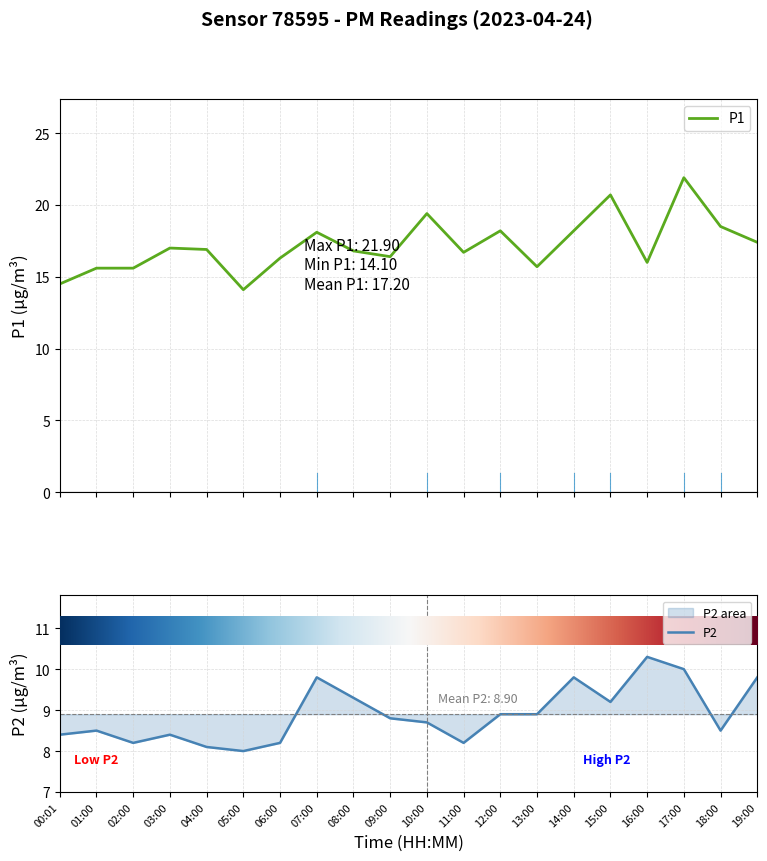

What is the label of the 18th point from the left?

17:00